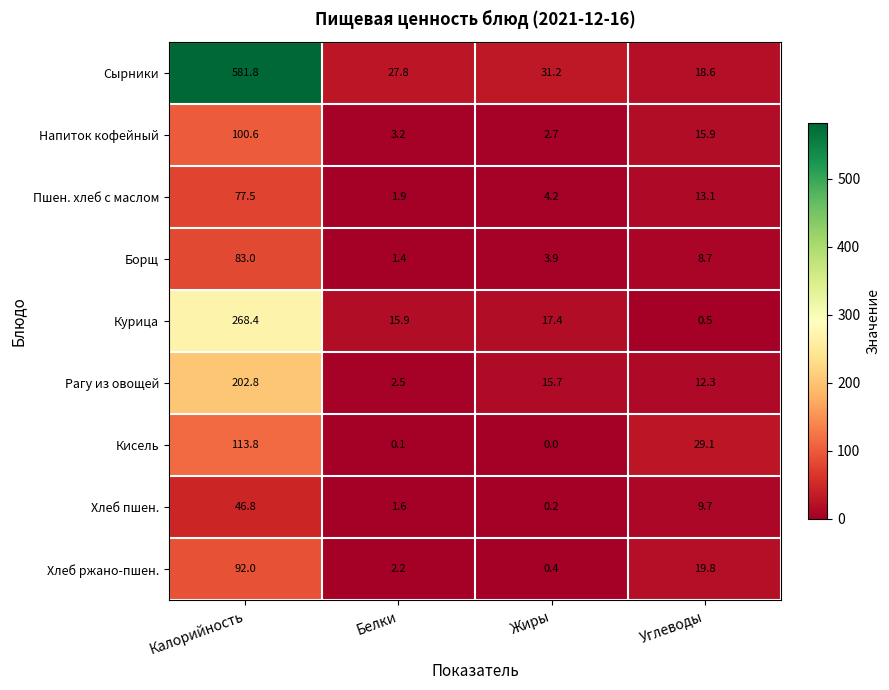

Which series has the largest range (max minus min)?

Сырники